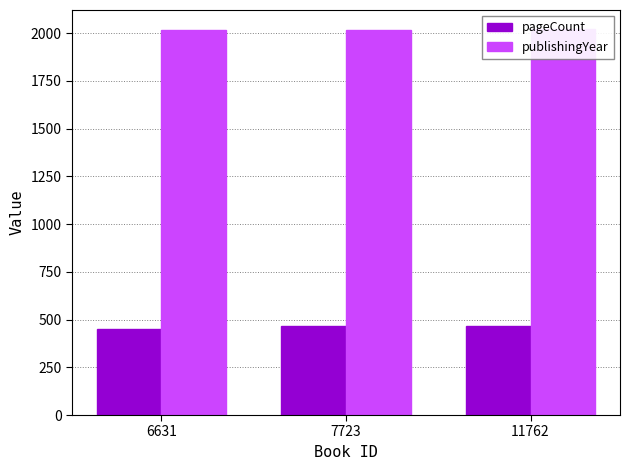

Are the bars grouped side by side (vs. stacked)?

Yes